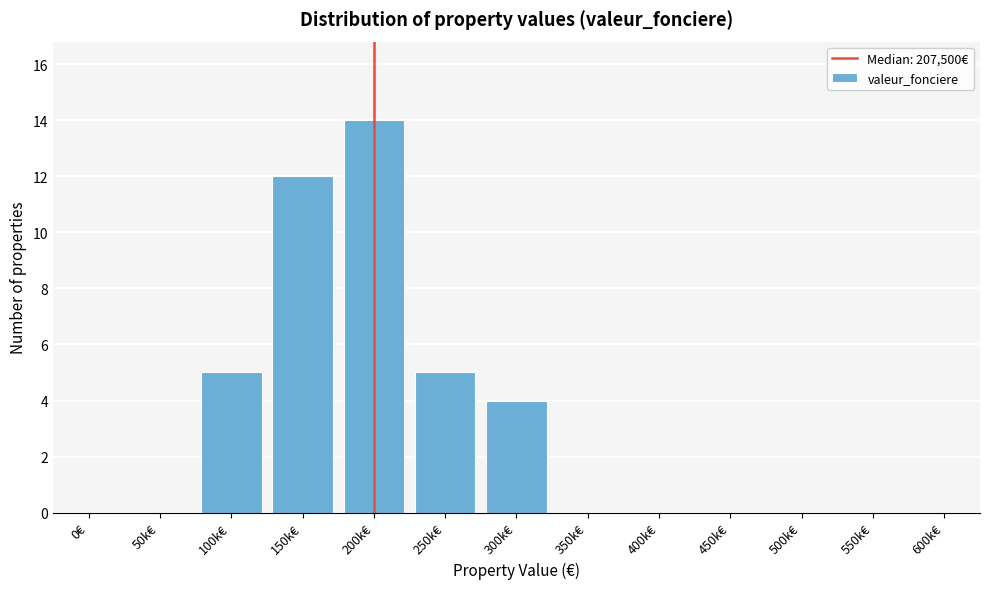

Reading right to left, what are all the values shown in this chart?

600k€=0	550k€=0	500k€=0	450k€=0	400k€=0	350k€=0	300k€=4	250k€=5	200k€=14	150k€=12	100k€=5	50k€=0	0€=0